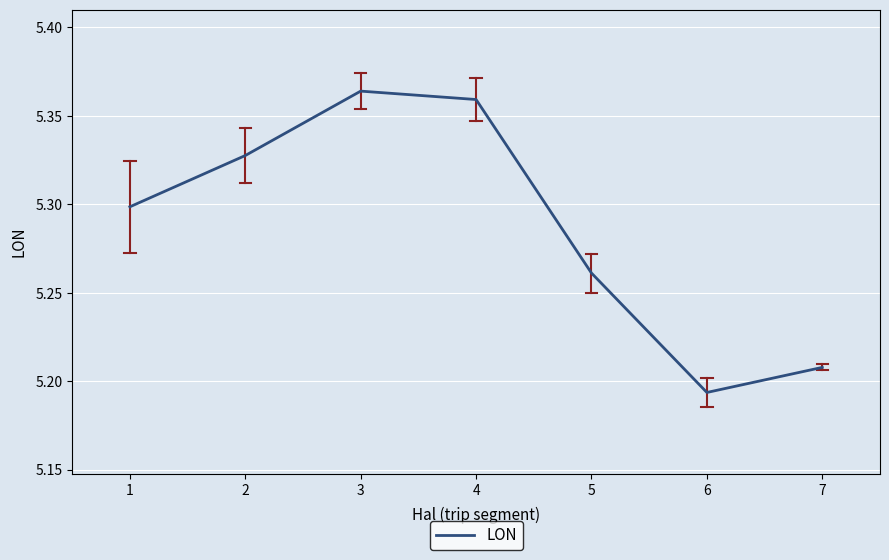

How many lines are shown in the chart?

1